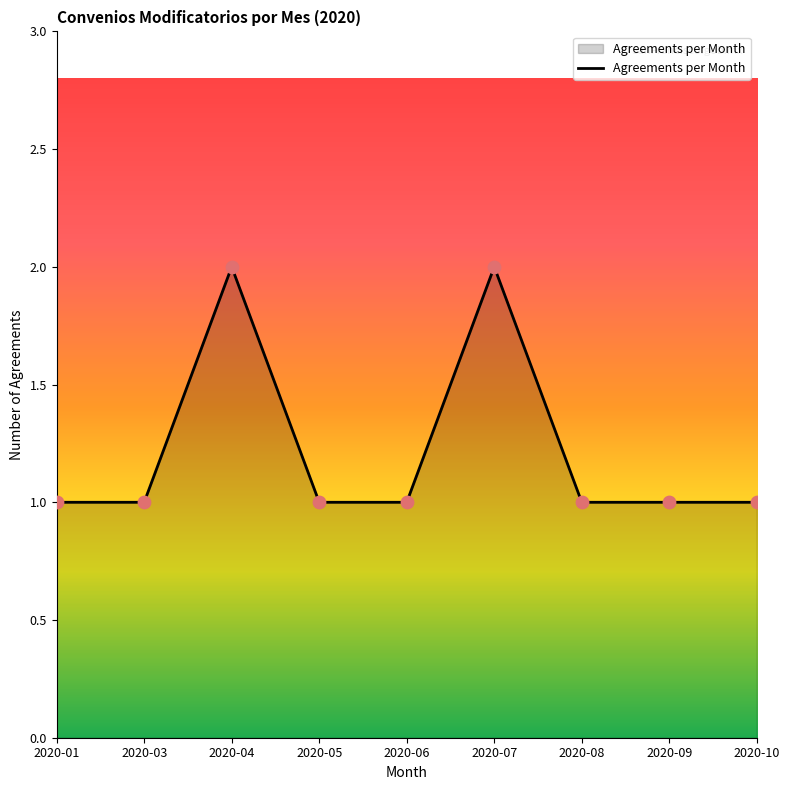

What is the change in value from 2020-04 to 2020-10?

-1